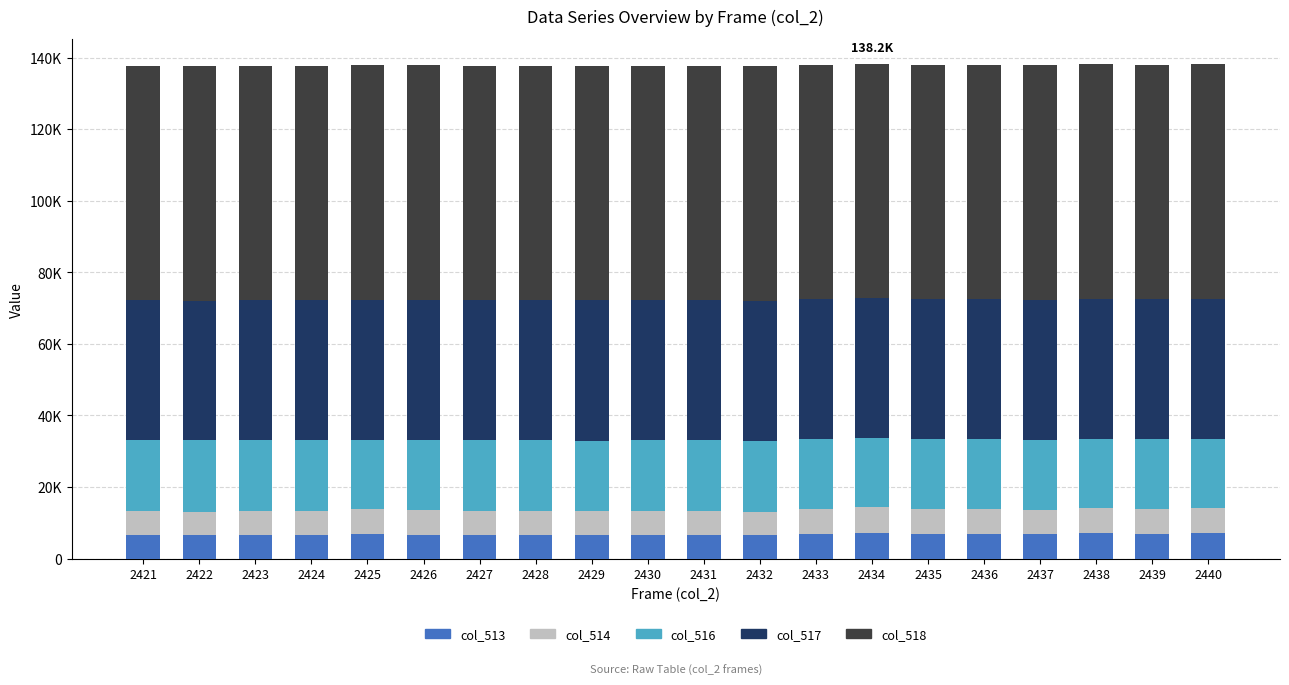

Are the bars horizontal?

No